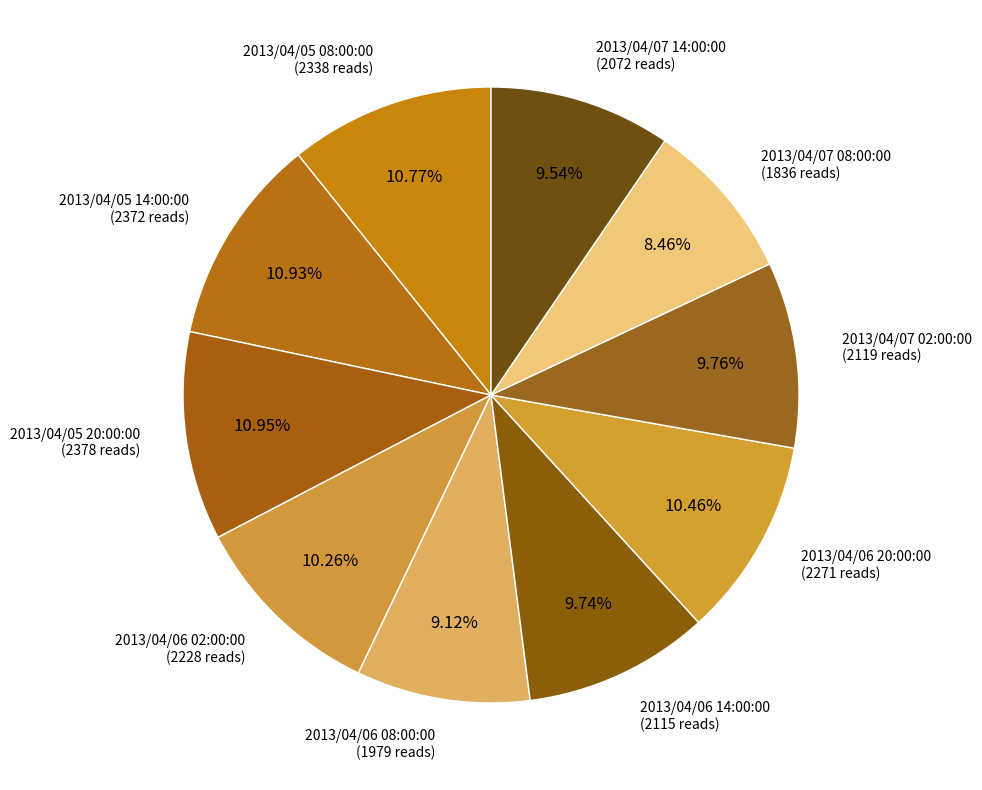

Which has a higher value, 2013/04/07 14:00:00 (2072 reads) or 2013/04/05 20:00:00 (2378 reads)?

2013/04/05 20:00:00 (2378 reads)